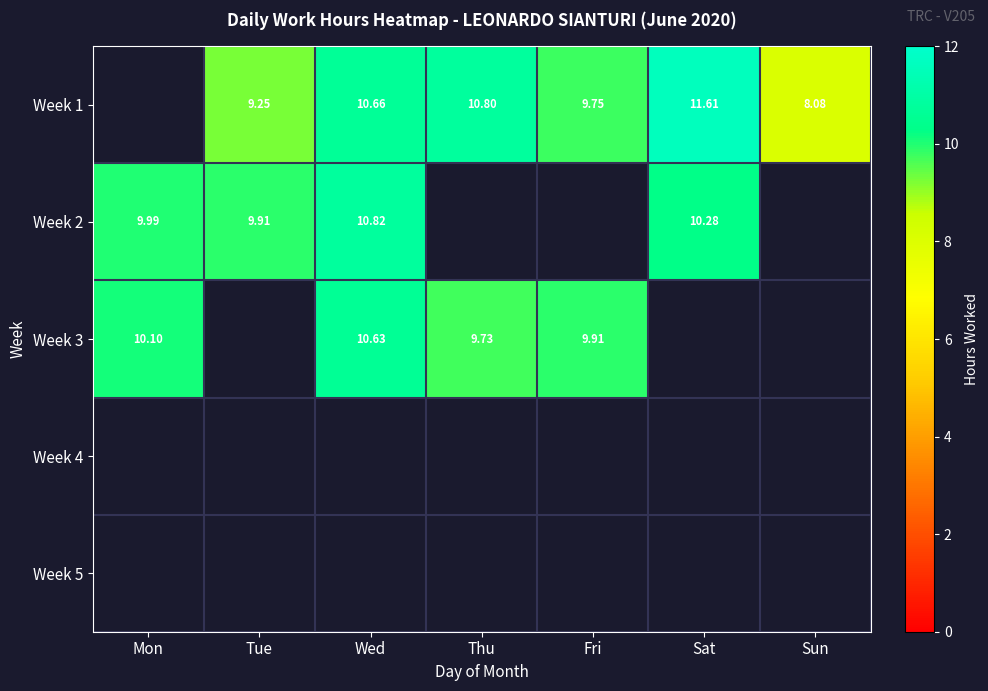

What is the minimum value for Week 3?

9.7